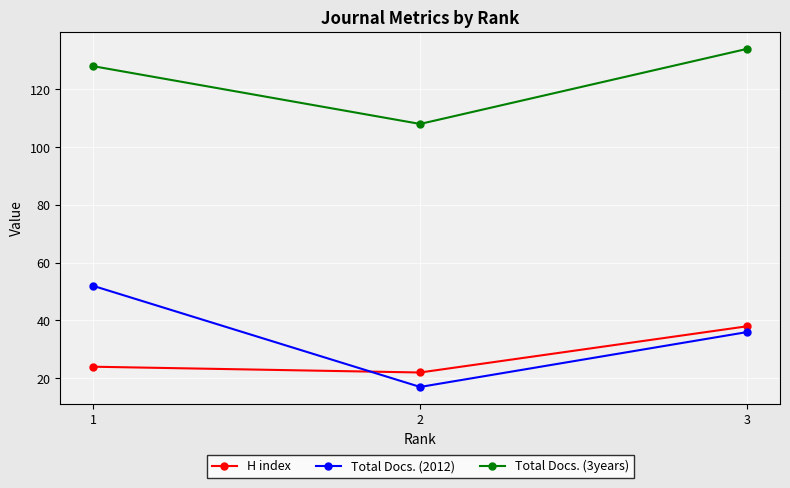

The Total Docs. (2012) series shows 17 at 2. True or false?

True